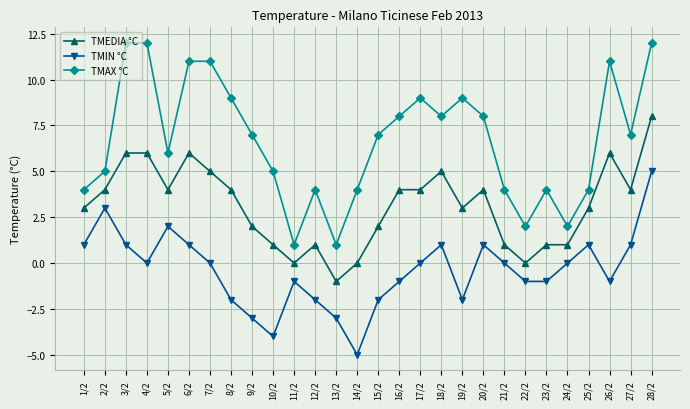

What is the difference between the TMIN °C values at 7/2 and 13/2?

3